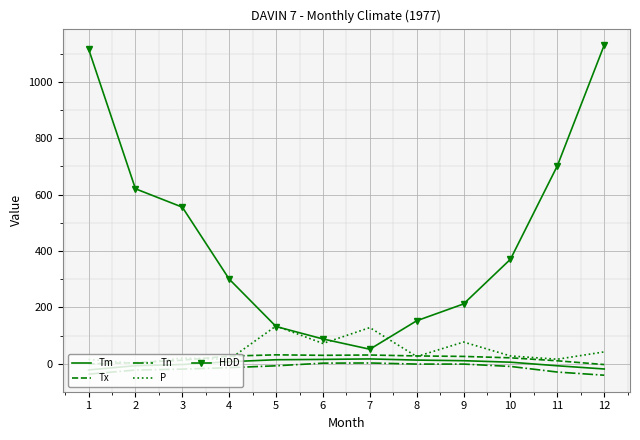

Which series has the largest total across all categories?

HDD